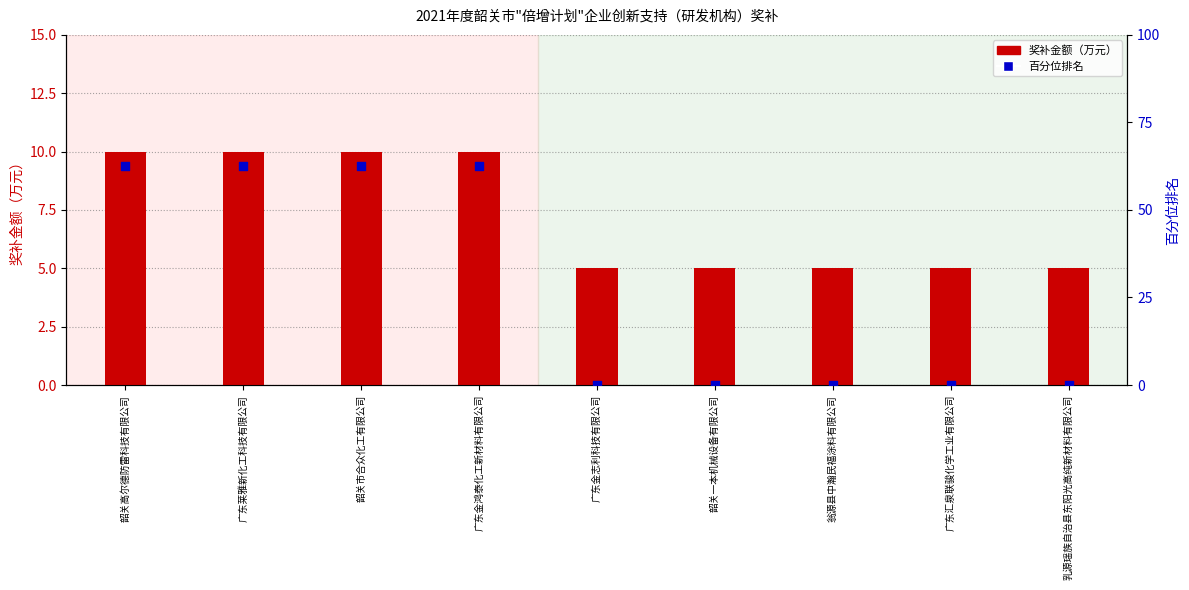

Which series has the largest total across all categories?

百分位排名